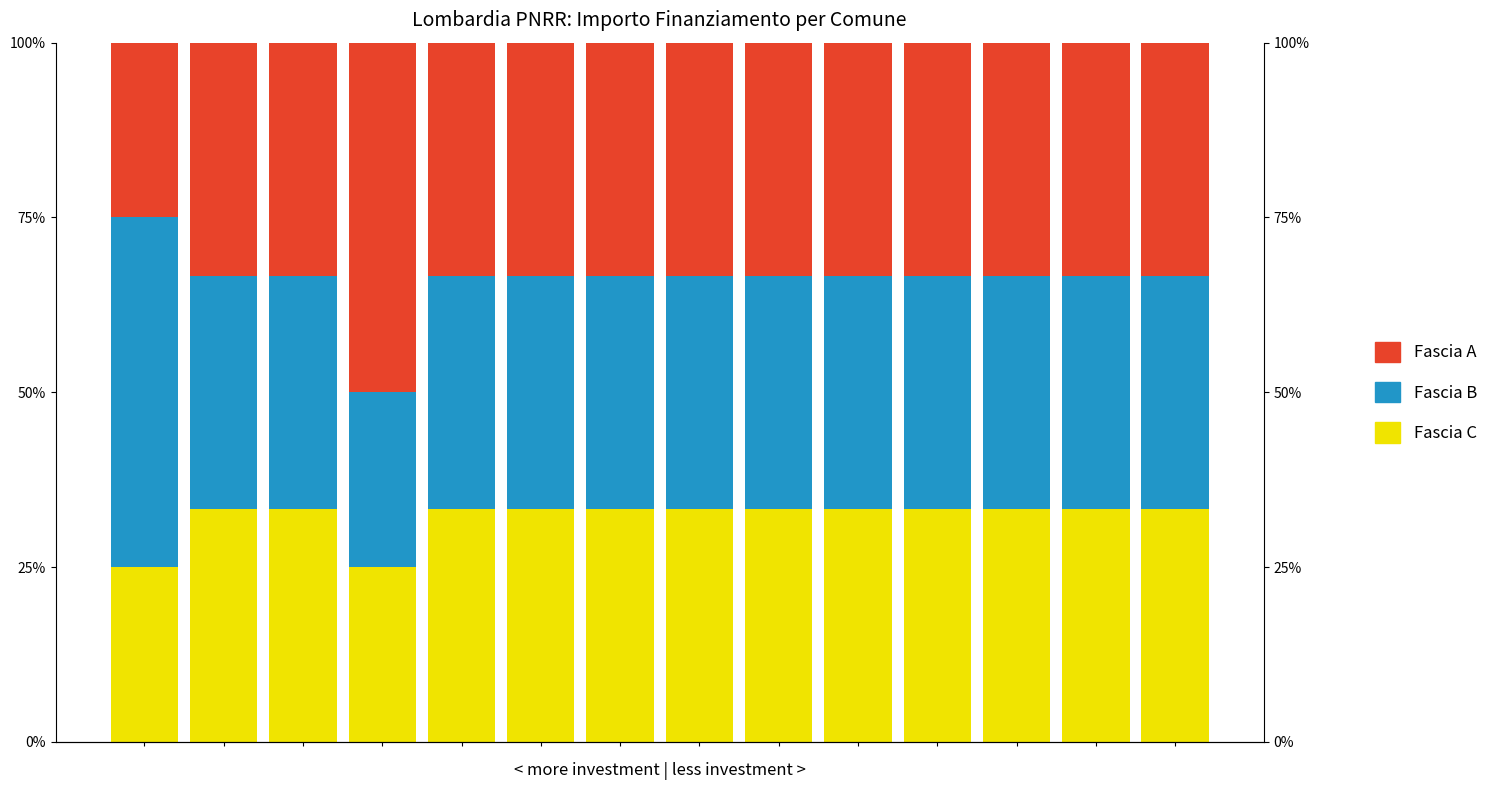

Reading left to right, what are all the values shown in this chart?

Fascia C: 0=25.0	1=33.3	2=33.3	3=25.0	4=33.3	5=33.3	6=33.3	7=33.3	8=33.3	9=33.3	10=33.3	11=33.3	12=33.3	13=33.3
Fascia B: 0=50.0	1=33.3	2=33.3	3=25.0	4=33.3	5=33.3	6=33.3	7=33.3	8=33.3	9=33.3	10=33.3	11=33.3	12=33.3	13=33.3
Fascia A: 0=25.0	1=33.3	2=33.3	3=50.0	4=33.3	5=33.3	6=33.3	7=33.3	8=33.3	9=33.3	10=33.3	11=33.3	12=33.3	13=33.3